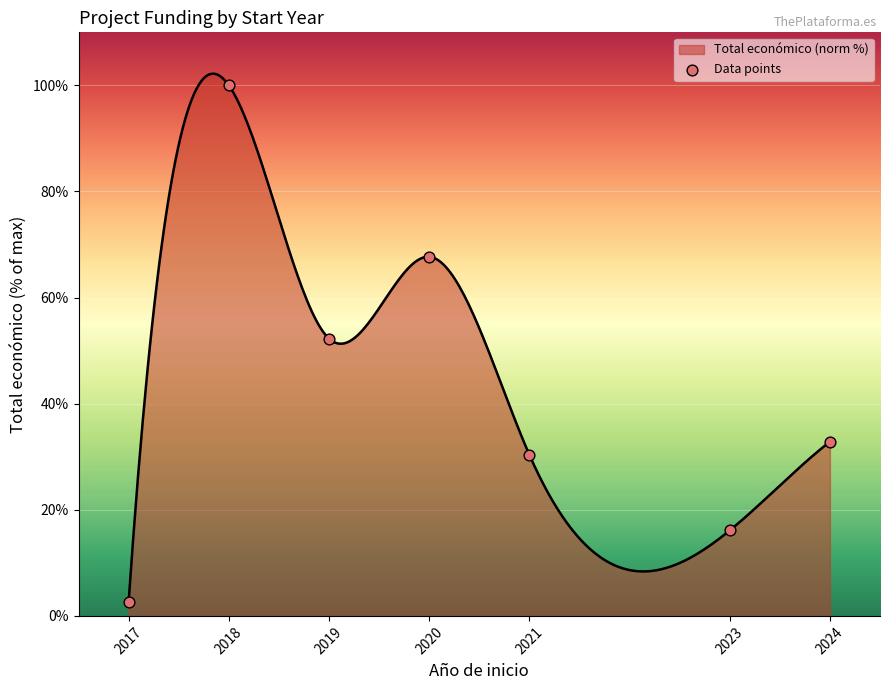

What is the change in value from 2017 to 2019?

+49.6